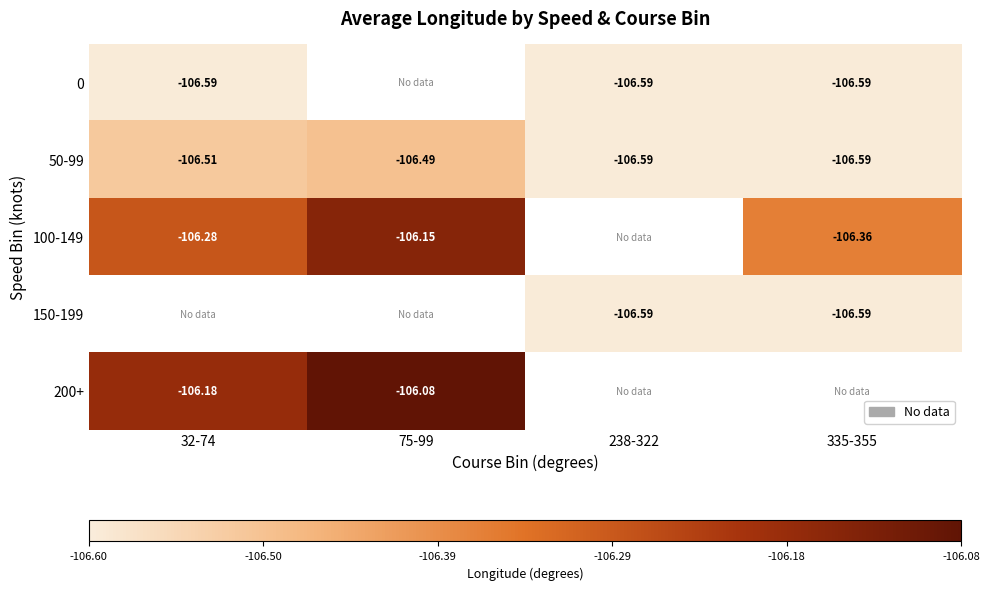

True or false: 200+ has a value of -172.8 at 75-99.

False